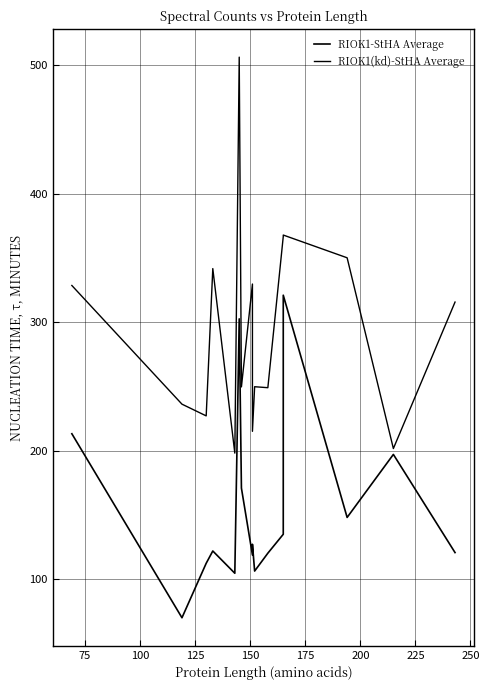

How many interior local peaks does the RIOK1(kd)-StHA Average series have?

5